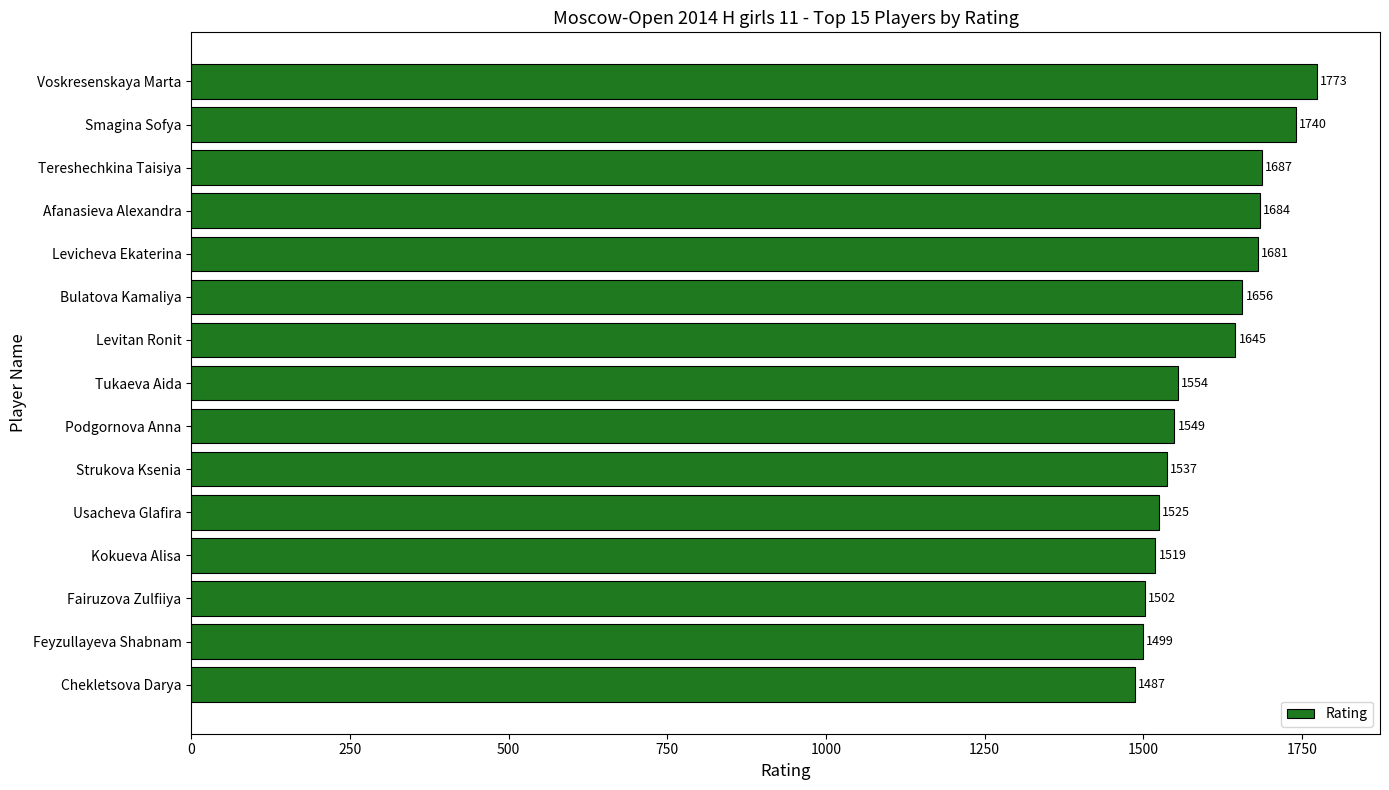

What is the label of the 13th bar from the top?

Fairuzova Zulfiiya